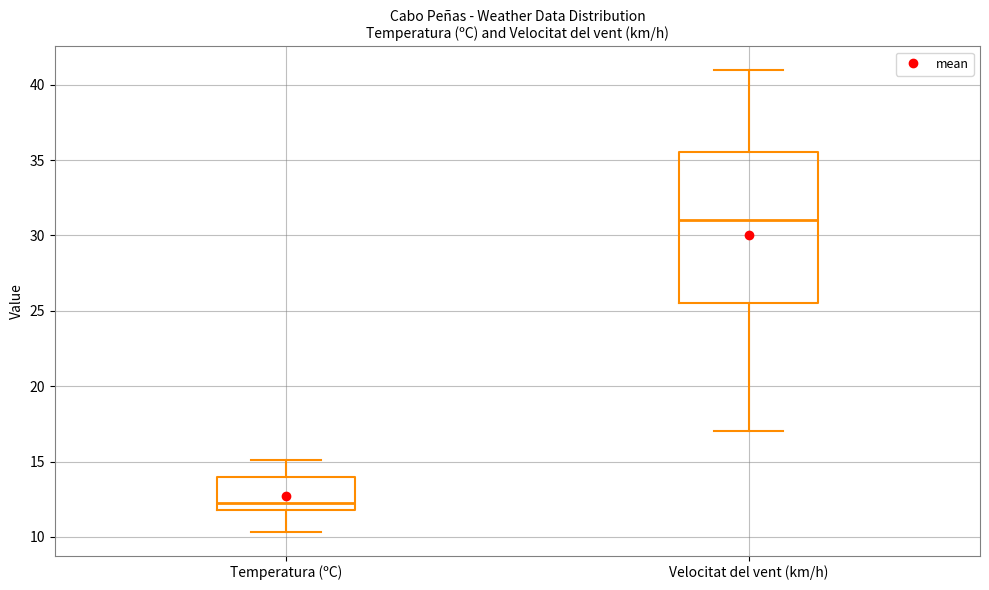

Reading left to right, transcribe this box plot: for each box, give where its median line is, the range the box spans, and where its two whiskers end, as read against the y-axis. The values are not printed on the chart, so give them approximately, as read against the axis.

Temperatura (ºC): median 12.5, box 12.0 to 14.0, whiskers 10.5 to 15.0
Velocitat del vent (km/h): median 31.0, box 25.5 to 35.5, whiskers 17.0 to 41.0